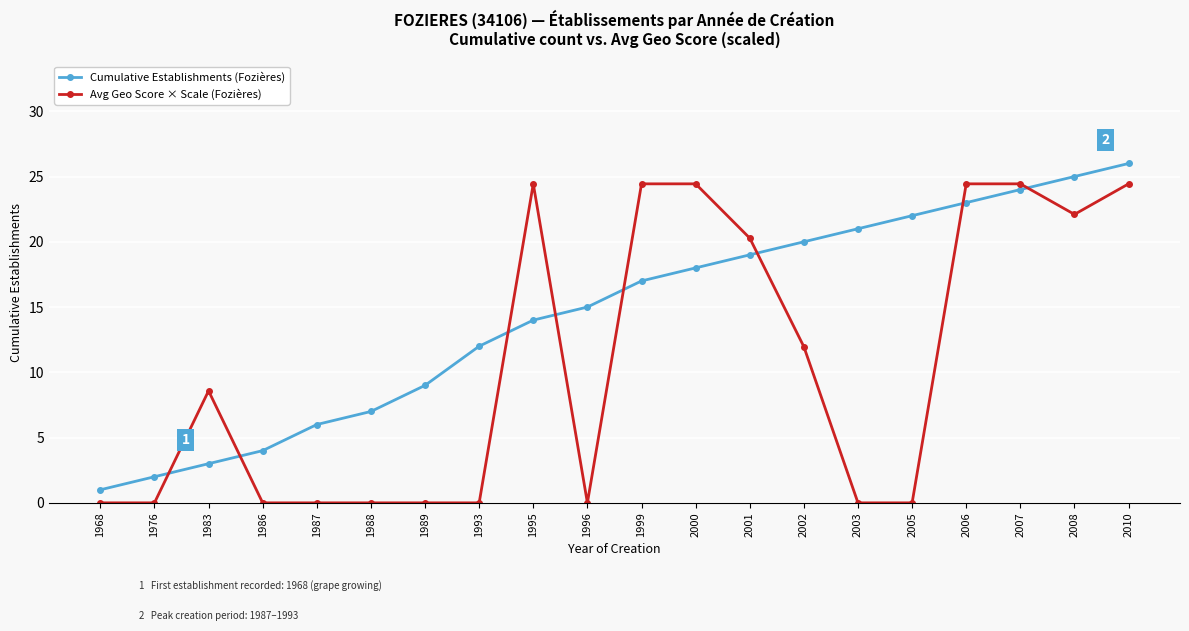

True or false: Avg Geo Score × Scale (Fozières) and Cumulative Establishments (Fozières) intersect in this chart.

True